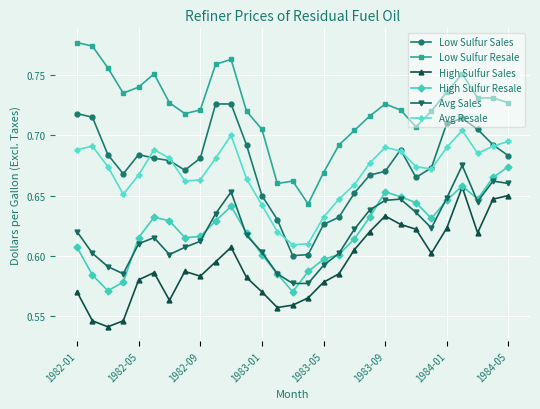

Which series has the largest total across all categories?

Low Sulfur Resale